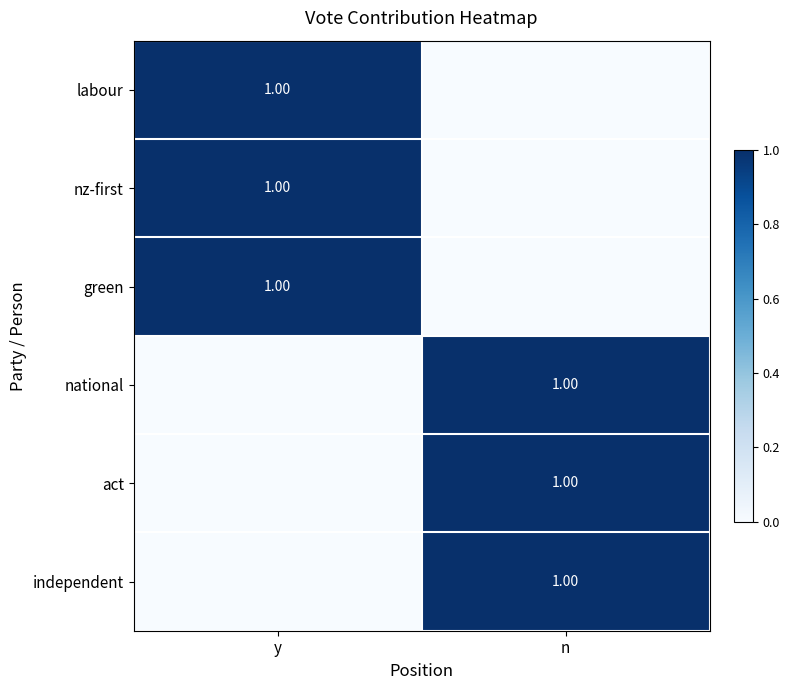

Which category has the lowest value in the labour series?

n